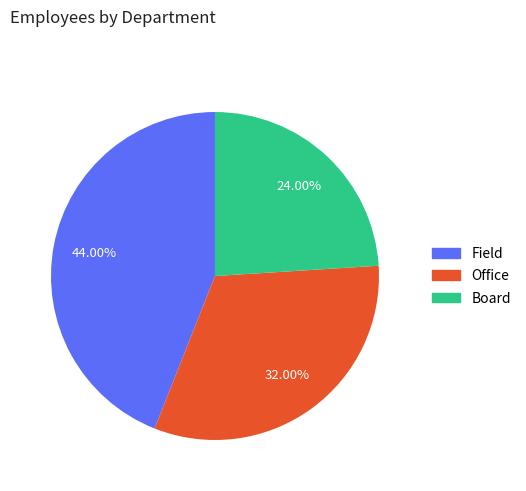

To the nearest percent, what is the difference between the Office and Board slice percentages?

8%